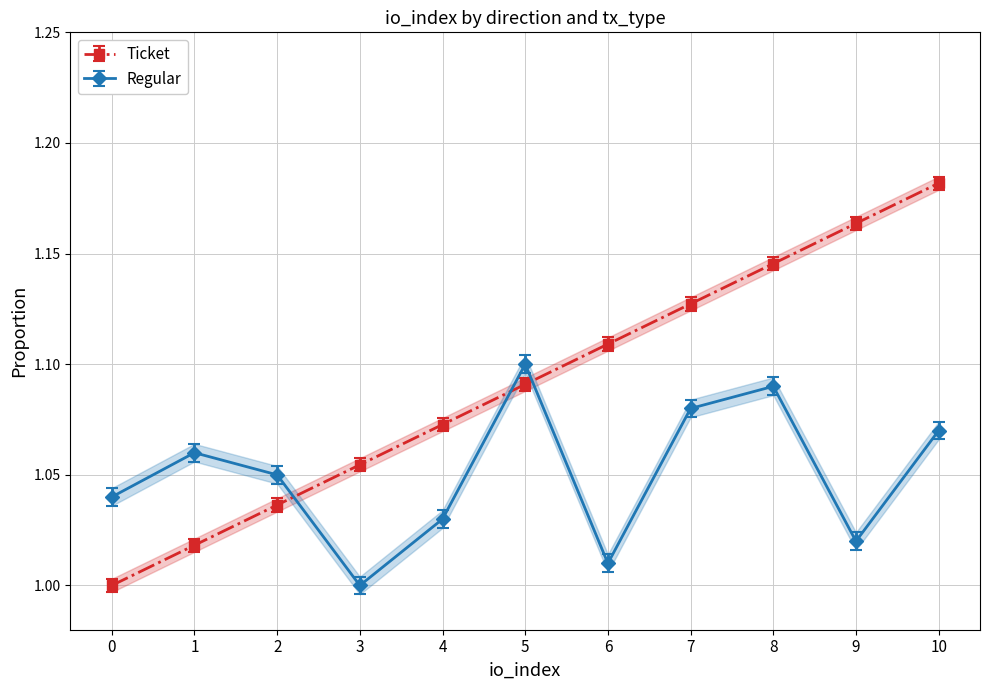

What is the total value across all series at 1?

2.1